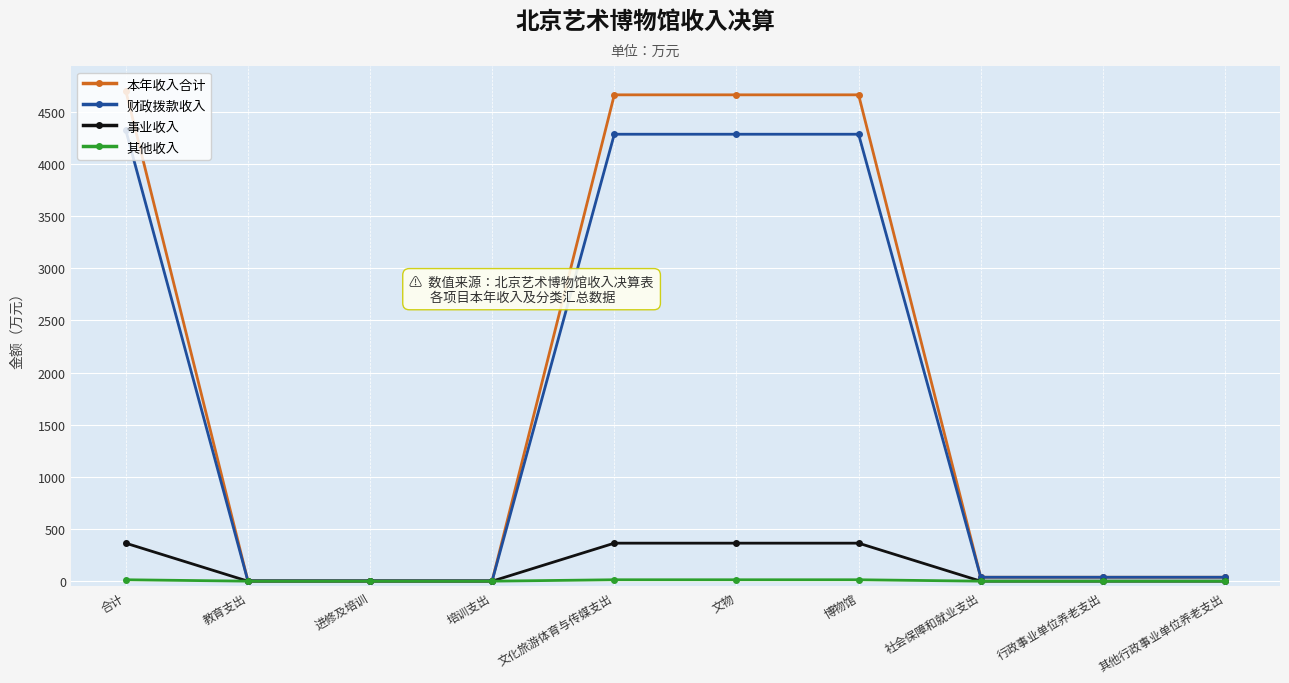

What are all the series names shown in the legend?

本年收入合计, 财政拨款收入, 事业收入, 其他收入